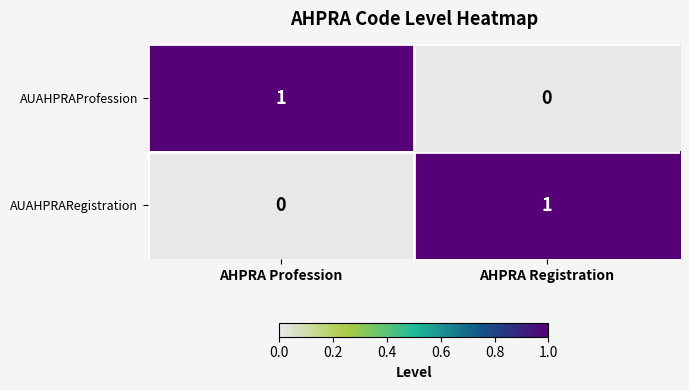

Is the value of AUAHPRAProfession at AHPRA Registration greater than the value of AUAHPRARegistration at AHPRA Registration?

No